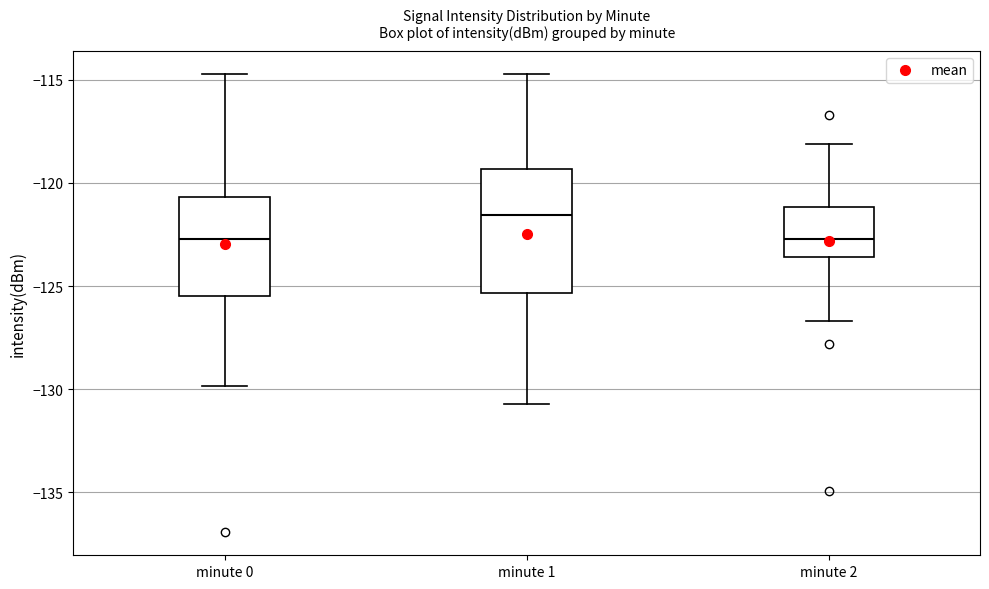

Where is the lower edge of the box for minute 1 on the y-axis? The values are not printed on the chart, so give them approximately, as read against the axis.

-125.5